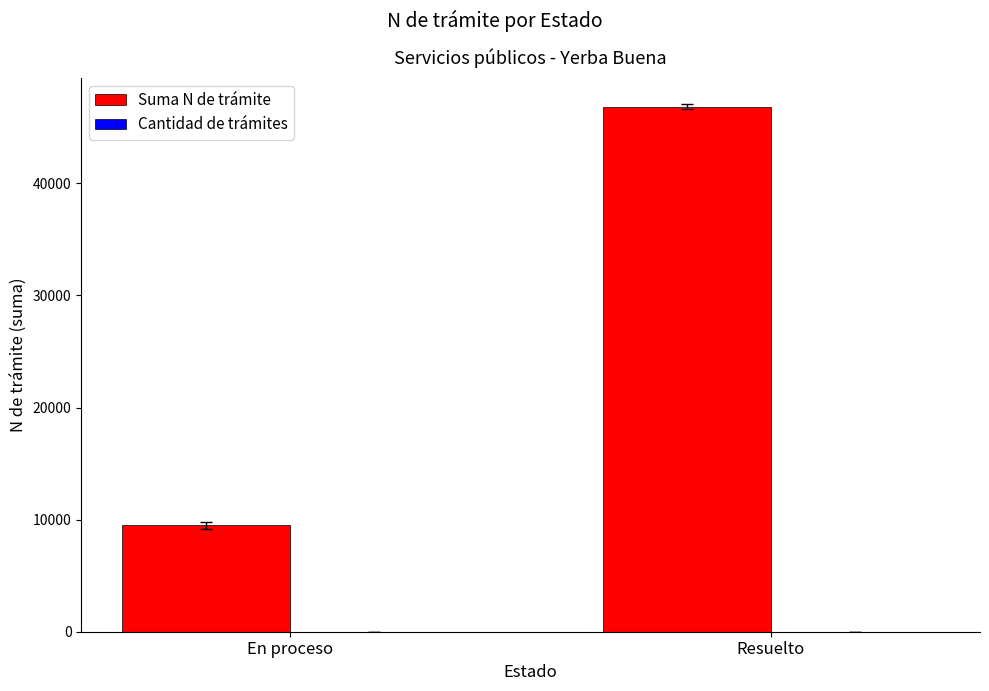

What is the sum of the Suma N de trámite values at En proceso and Resuelto?

56316